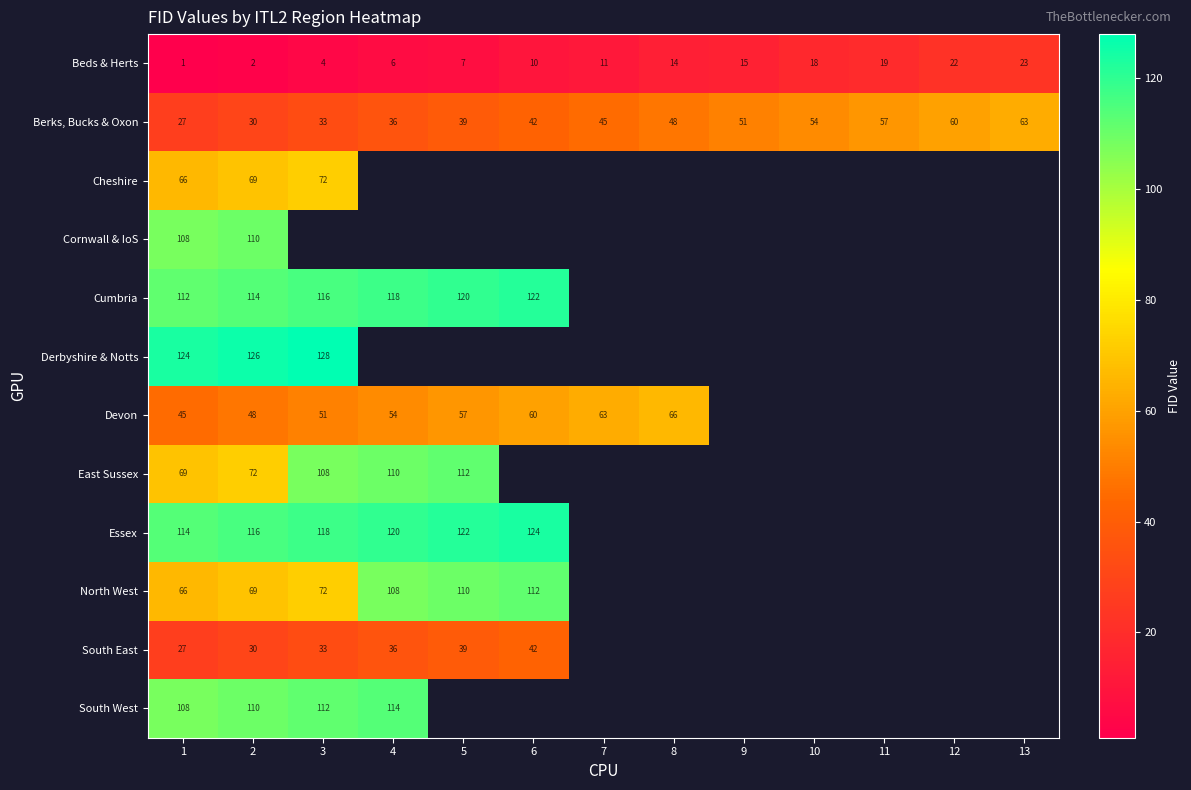

Which category has the highest value across all series?

3